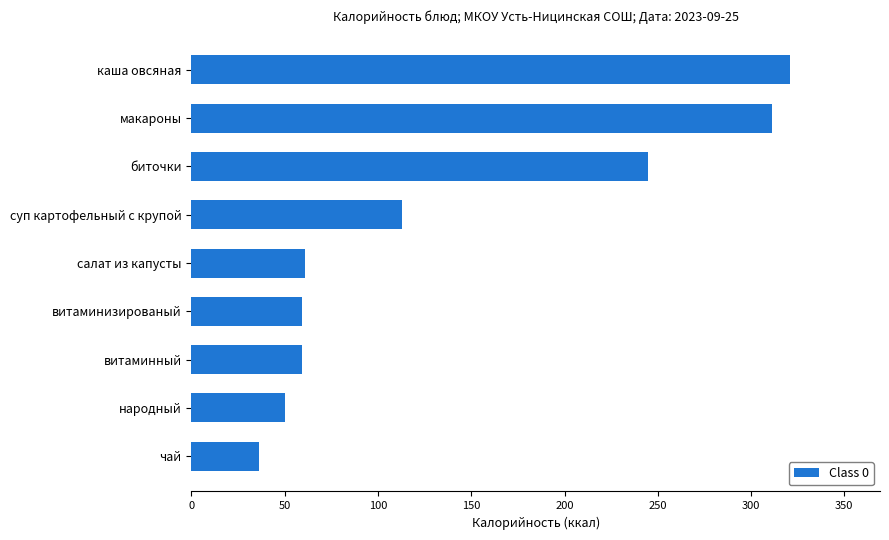

Count the number of data series in this chart.

1